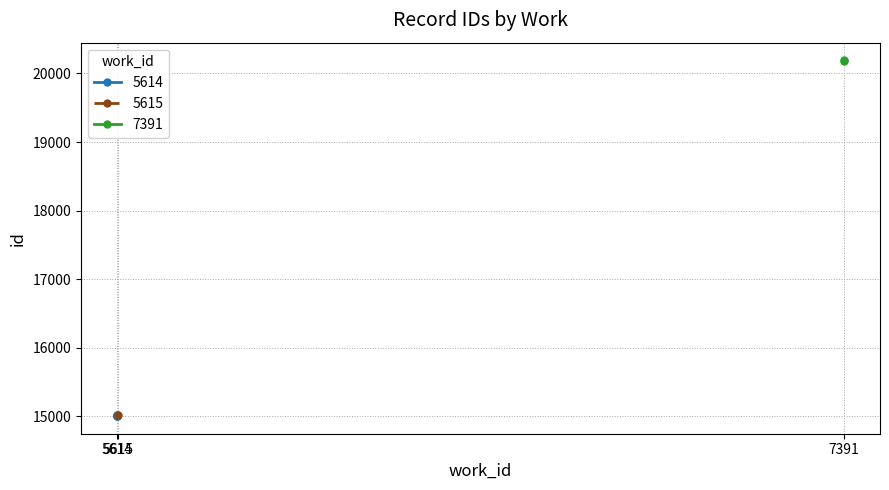

What is the average value?

16308